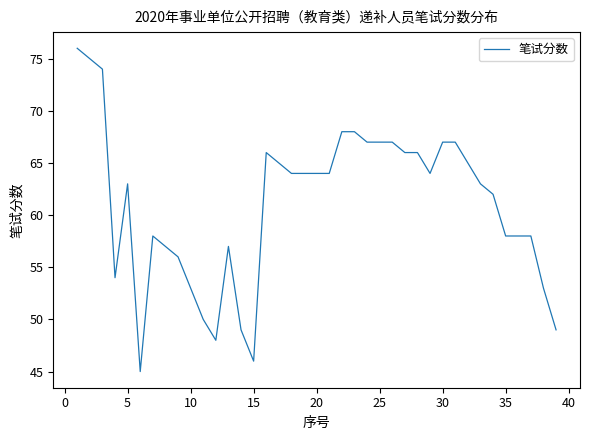

What is the greatest value displayed?

76